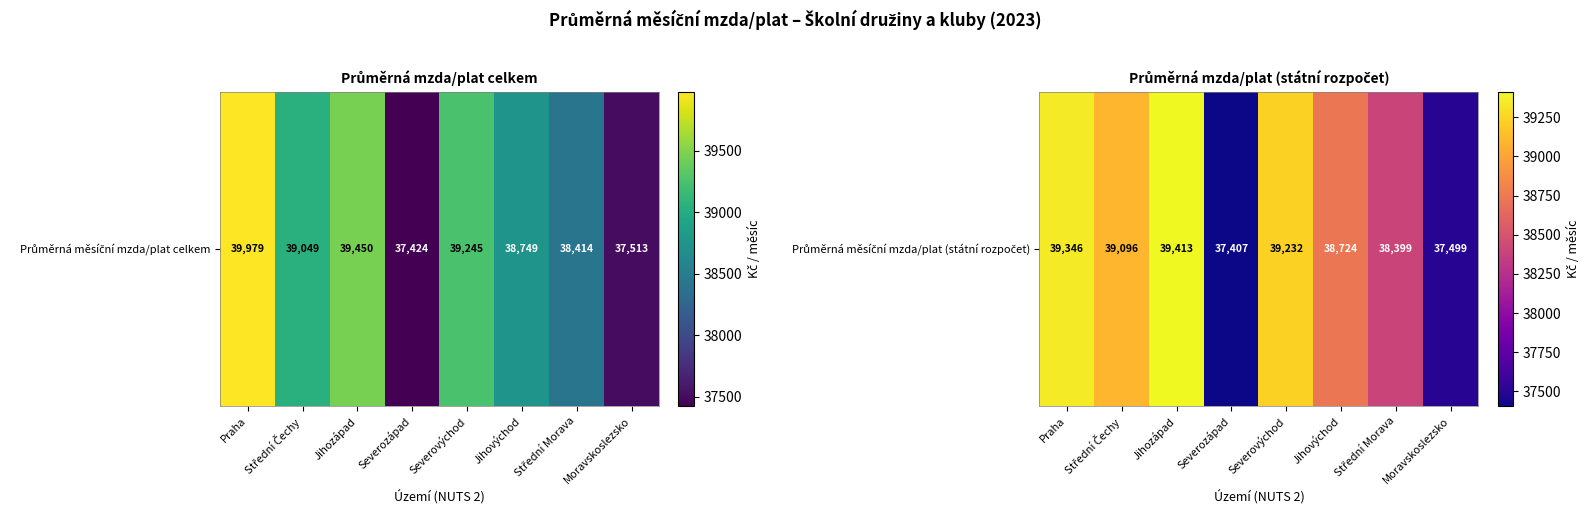

Rank the categories by value from highest to lowest.

Jihozápad, Praha, Severovýchod, Střední Čechy, Jihovýchod, Střední Morava, Moravskoslezsko, Severozápad